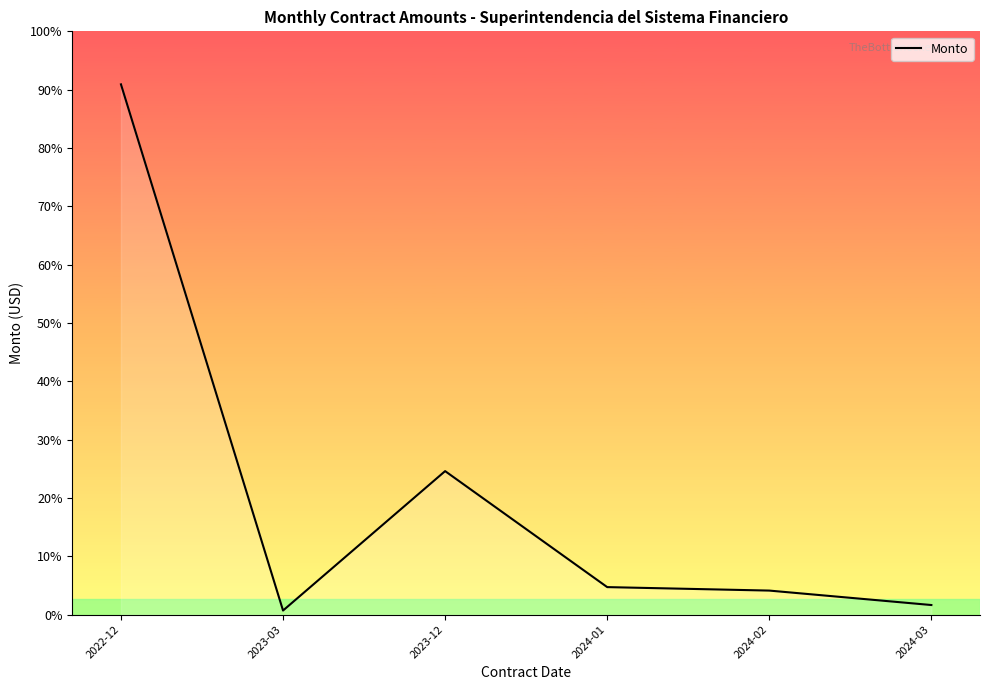

Is this an area chart (filled region under the line)?

Yes